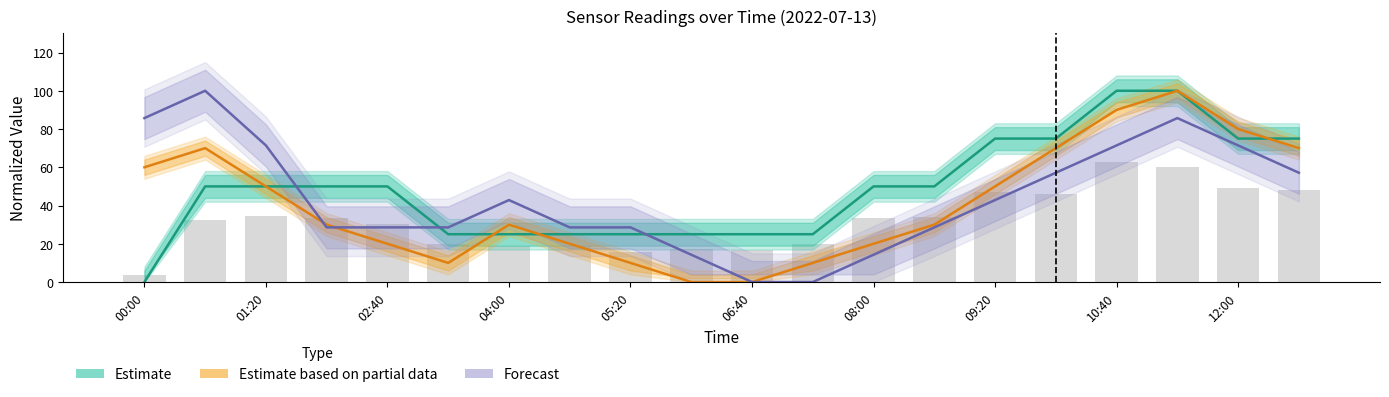

The value of Estimate based on partial data at 12:00 is 80.0. True or false?

True